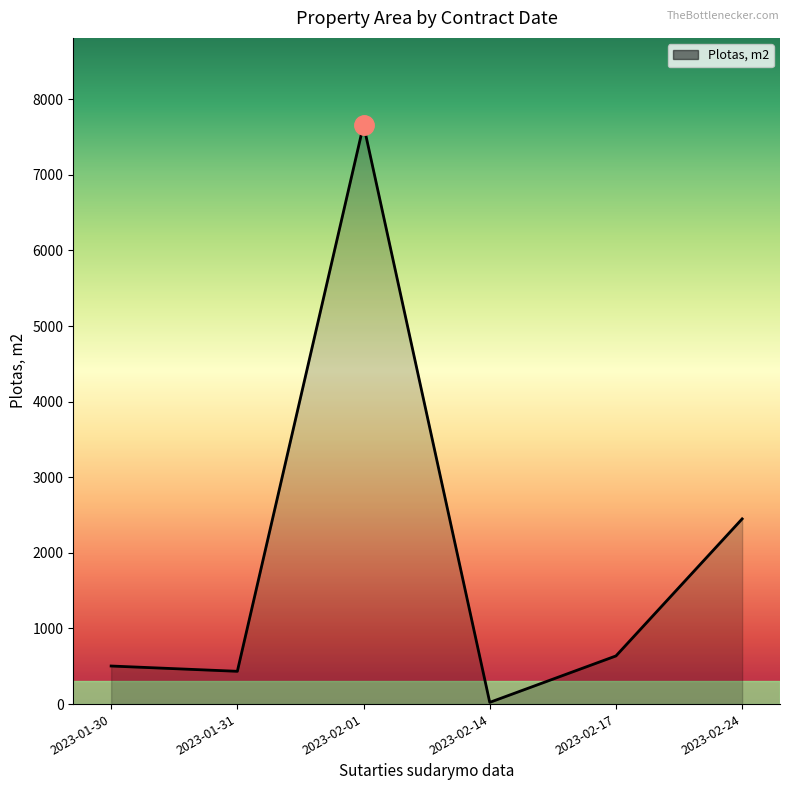

Is it true that the value at 2023-02-17 is 250.7?

False